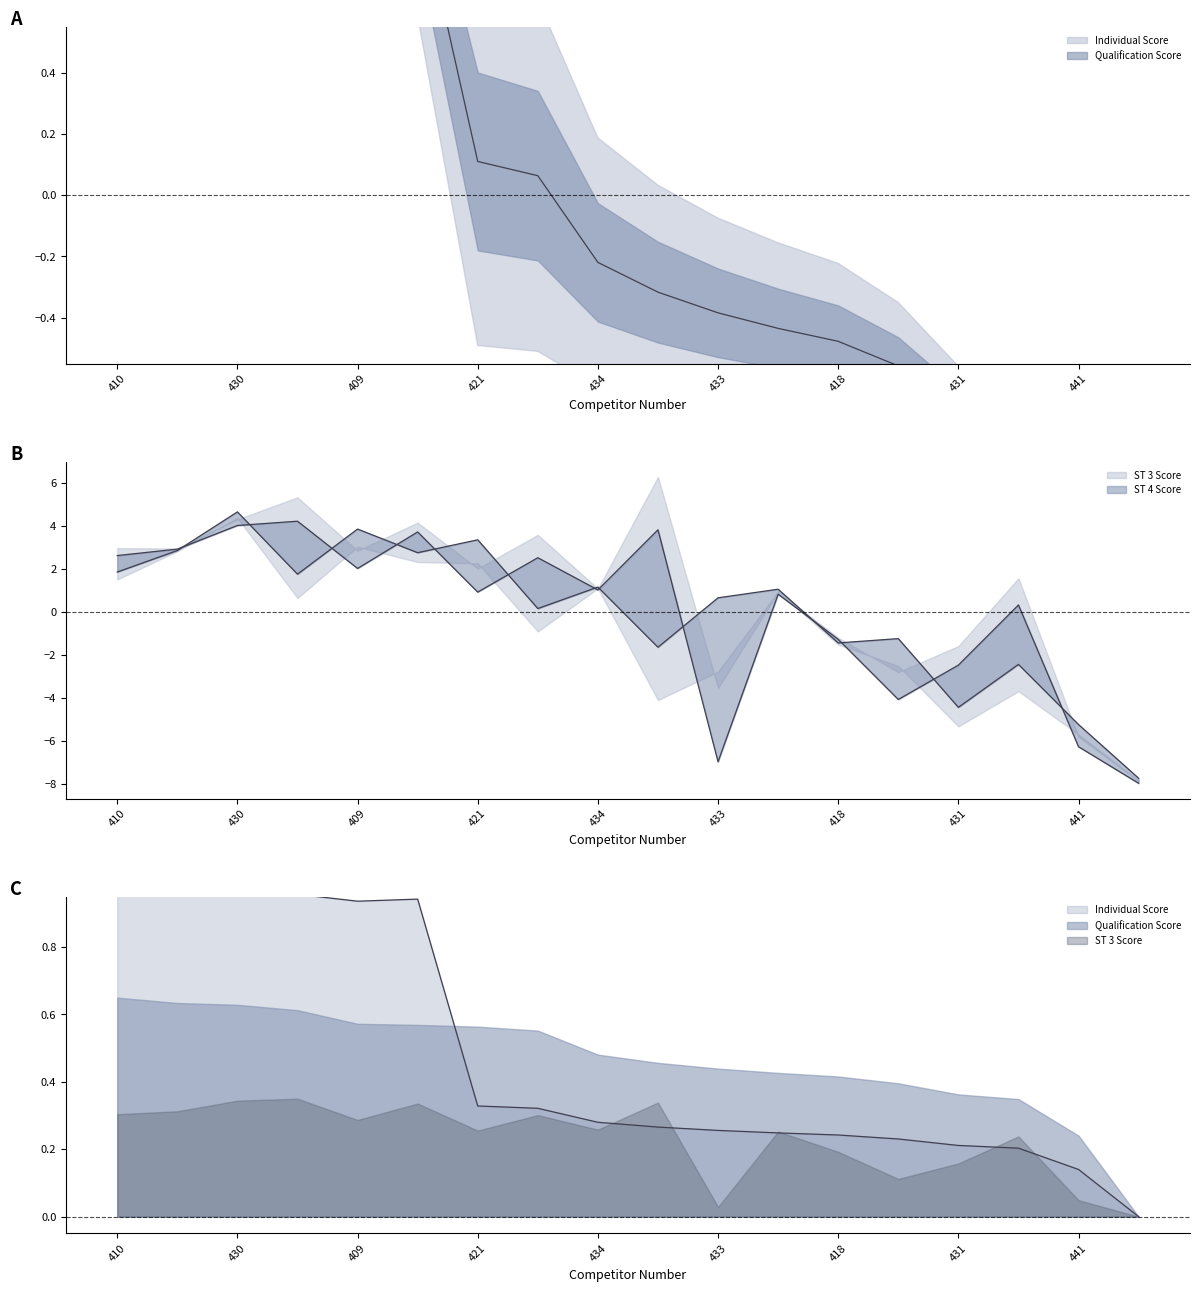

What is the difference between the second highest and minimum values in the ST 4 Score series?

11.6